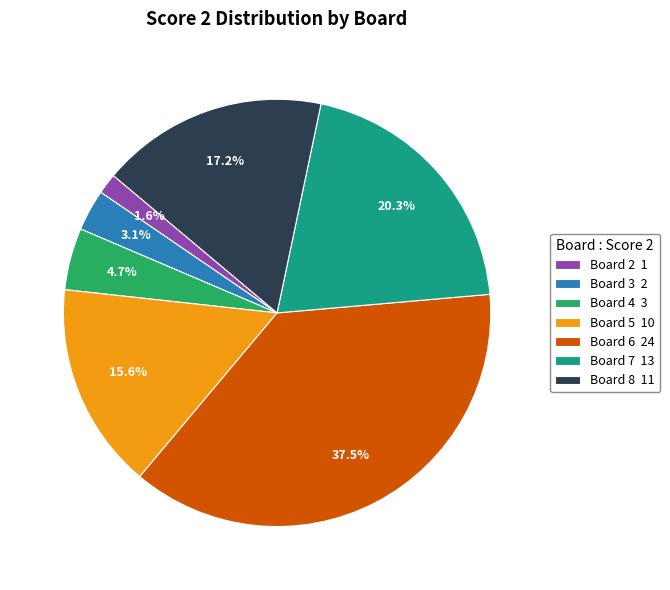

Which has a higher value, Board 2 1 or Board 8 11?

Board 8 11